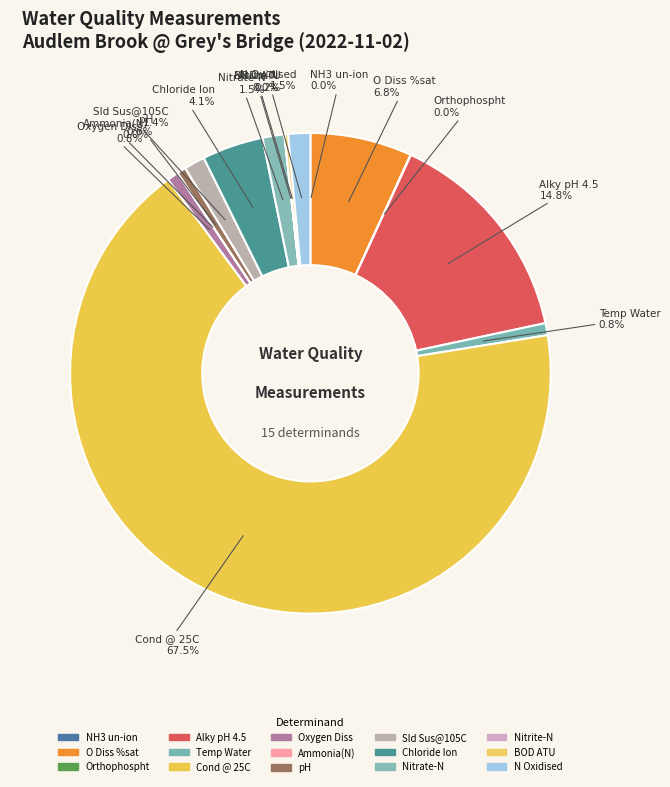

True or false: pH accounts for 1% of the total.

True